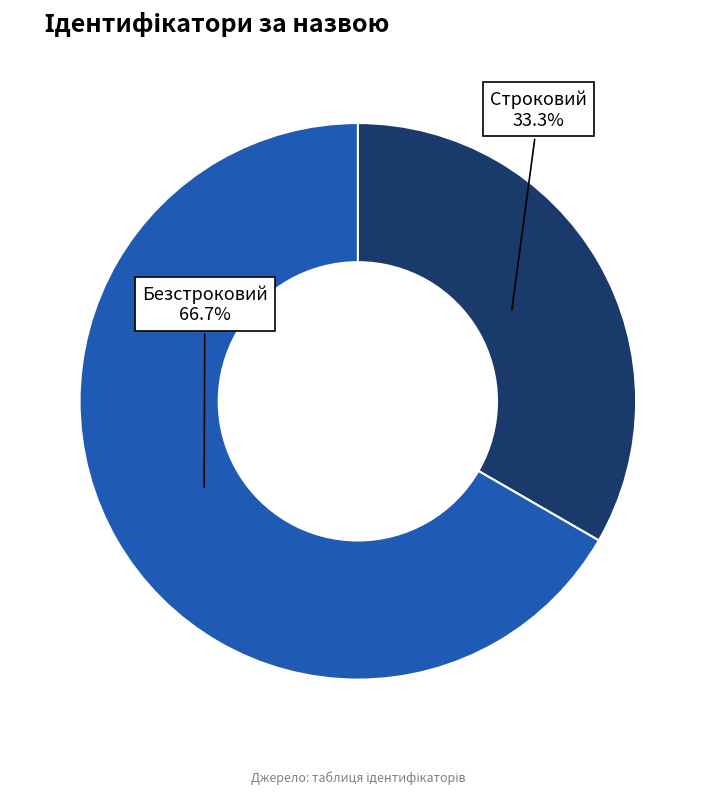

What percentage is the Безстроковий slice, to the nearest percent?

67%